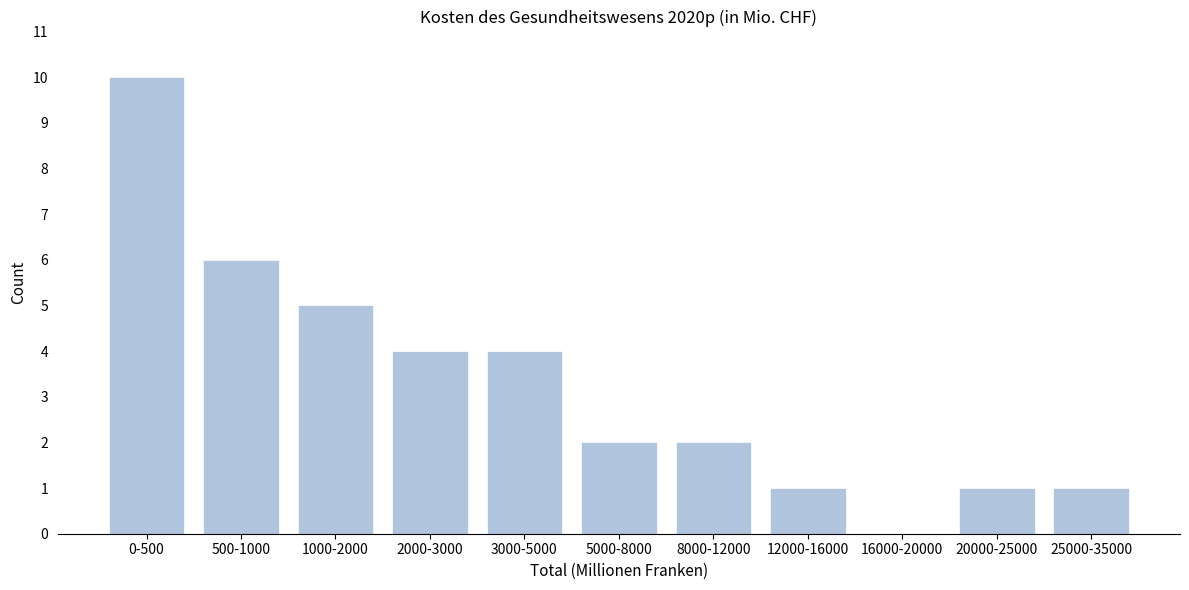

Reading left to right, what are all the values shown in this chart?

0-500=10	500-1000=6	1000-2000=5	2000-3000=4	3000-5000=4	5000-8000=2	8000-12000=2	12000-16000=1	16000-20000=0	20000-25000=1	25000-35000=1